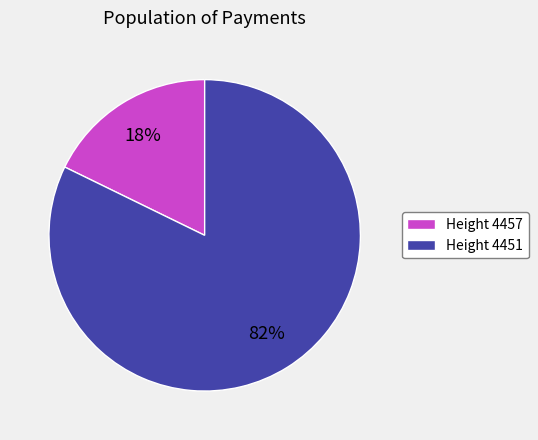

What percentage is the Height 4457 slice, to the nearest percent?

18%